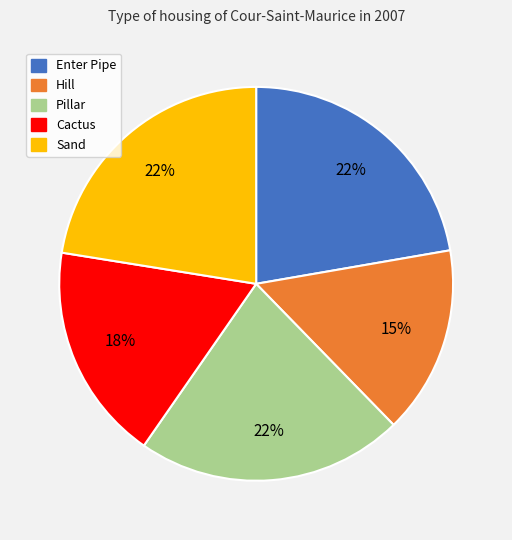

To the nearest percent, what is the difference between the Hill and Enter Pipe slice percentages?

7%